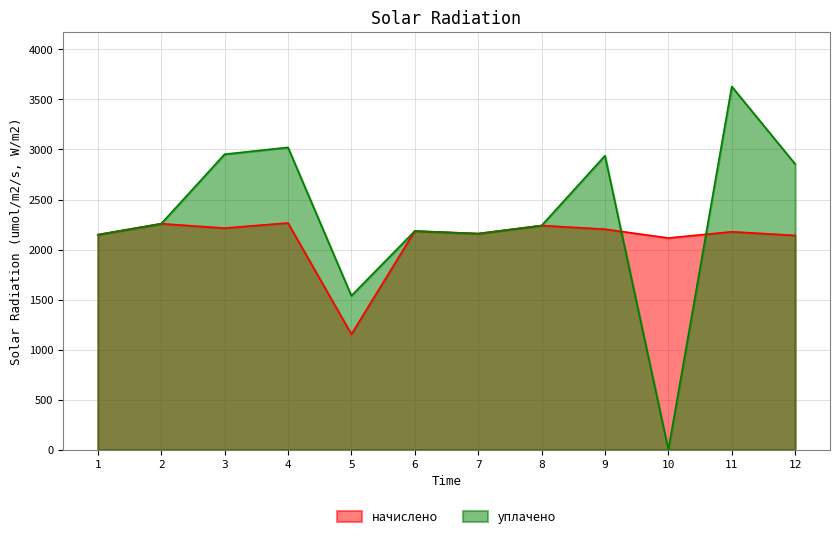

Which series has the largest range (max minus min)?

уплачено